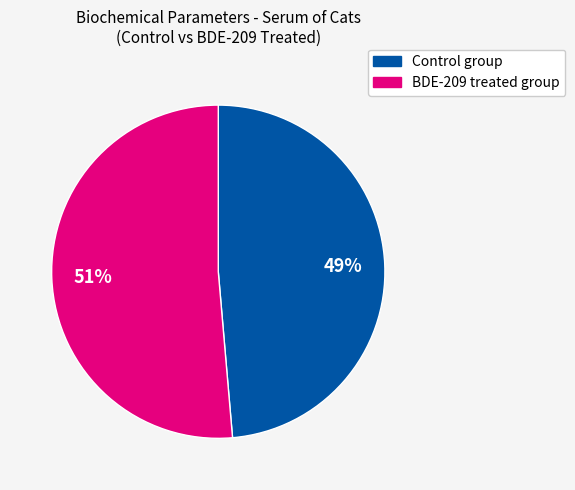

Is there any slice that represents more than half of the pie?

Yes